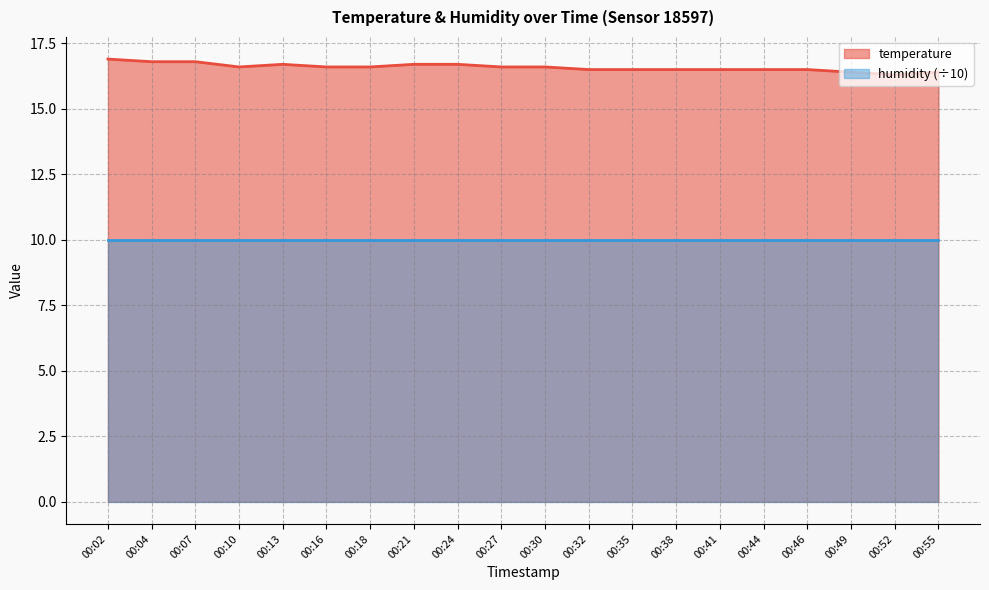

Where is the data nearest to the value 16?

00:52